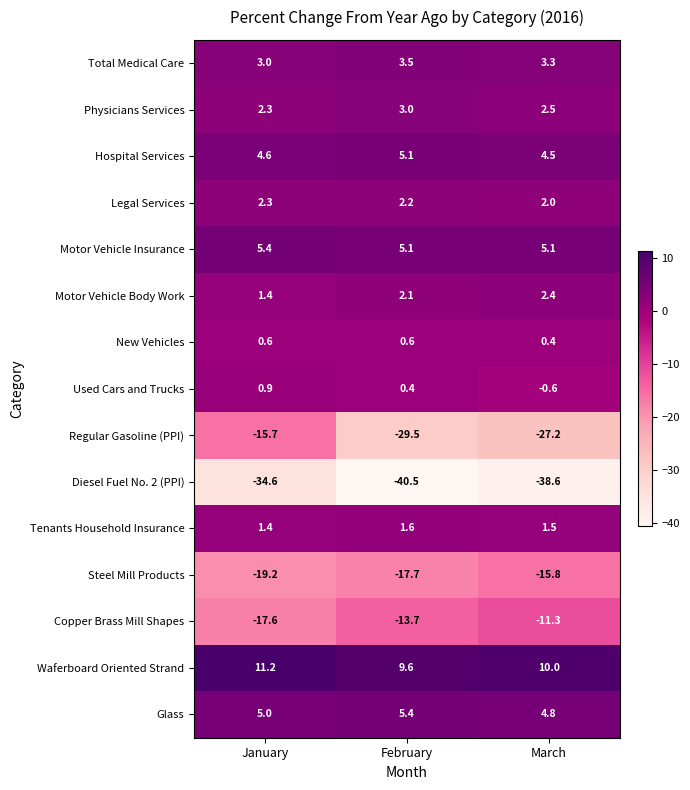

How many values in the Regular Gasoline (PPI) series exceed -27?

1